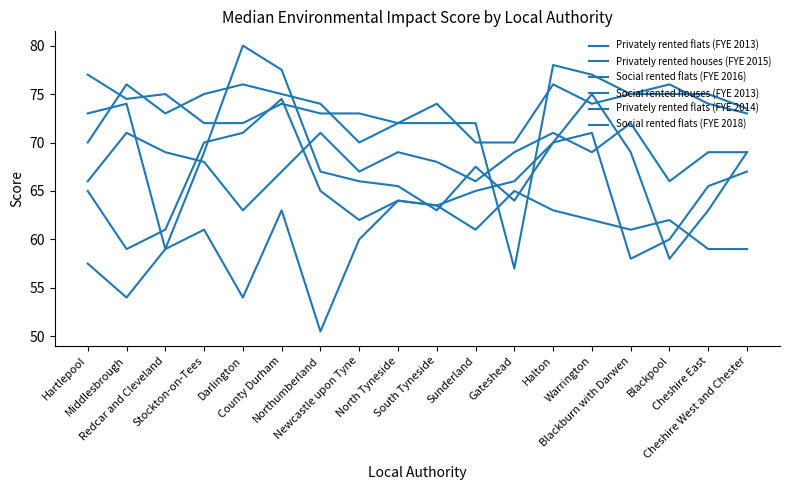

Does the chart have visible grid lines?

No